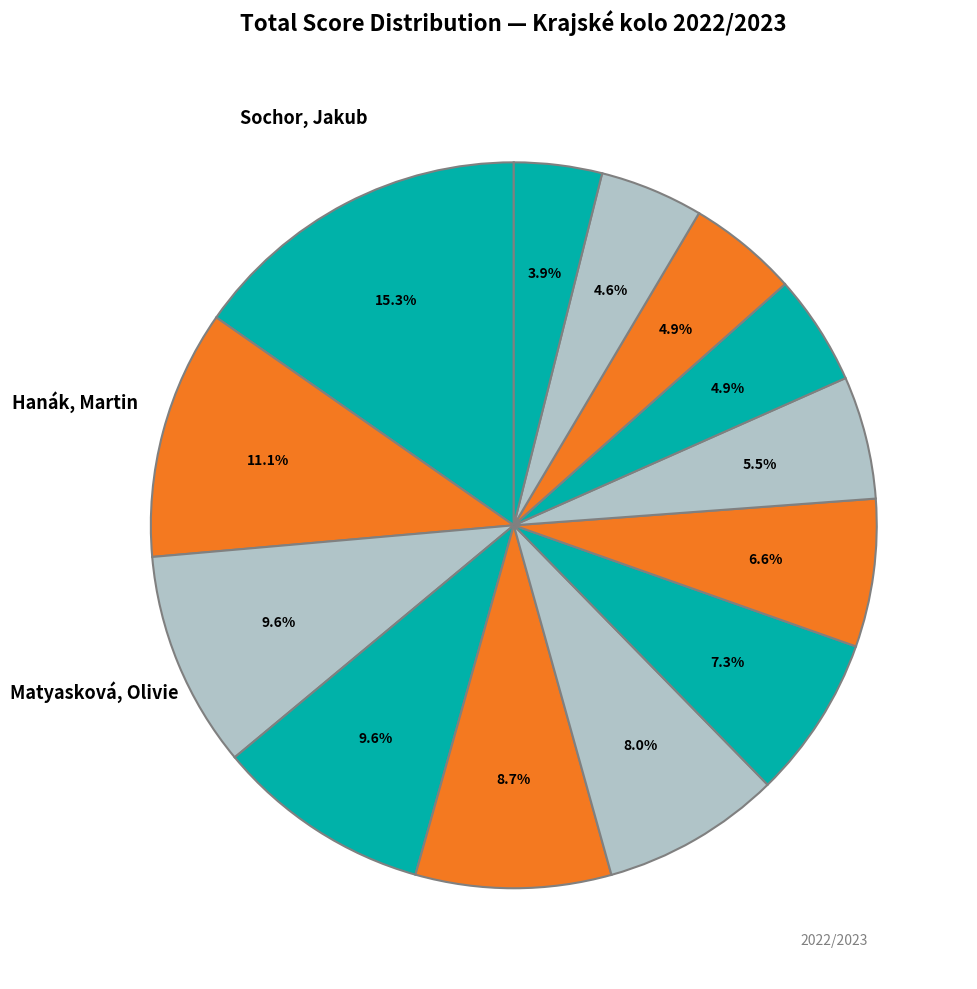

Count the number of slices in the pie.

13